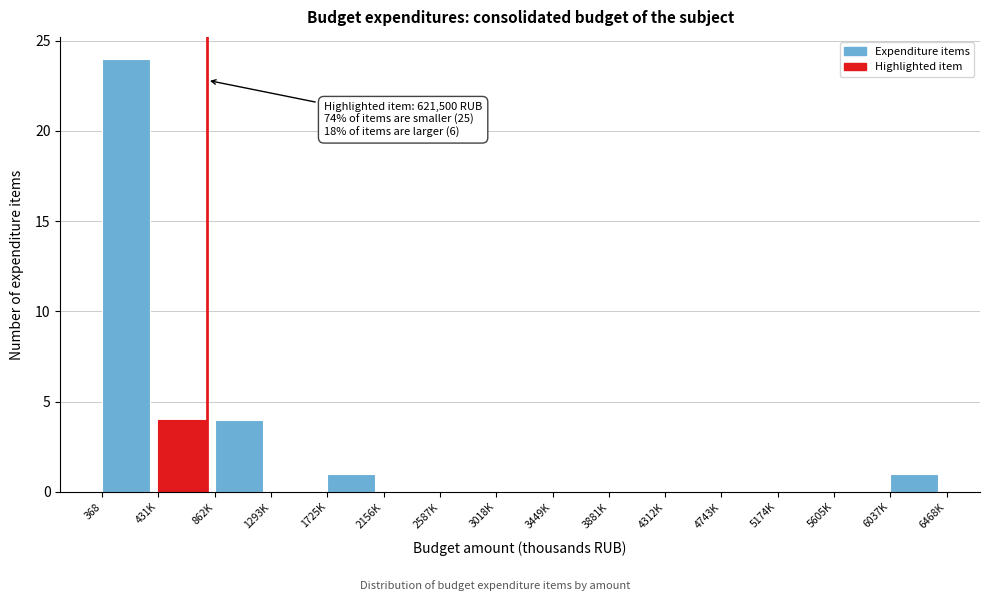

Reading left to right, transcribe all the data shown in this chart.

368=24	431K=4	862K=4	1293K=0	1725K=1	2156K=0	2587K=0	3018K=0	3449K=0	3881K=0	4312K=0	4743K=0	5174K=0	5605K=0	6037K=1